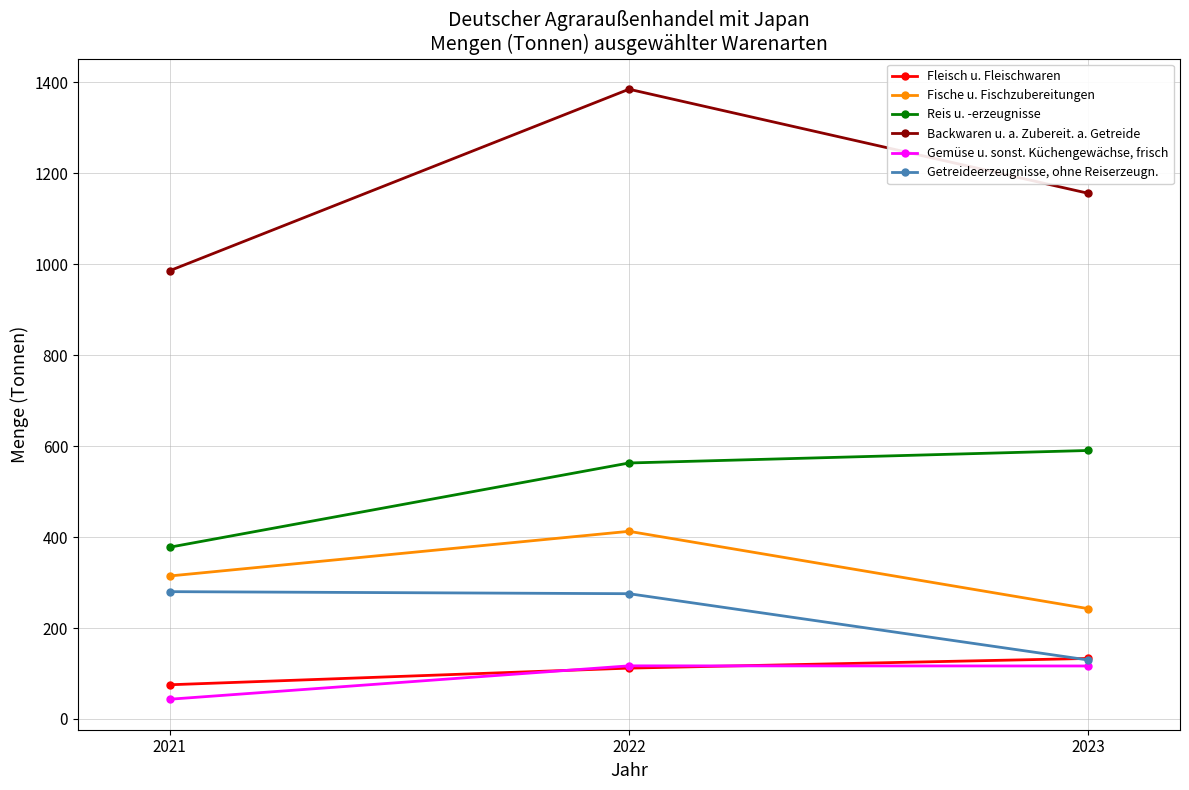

Rank the series by their maximum value, from lowest to highest.

Gemüse u. sonst. Küchengewächse, frisch, Fleisch u. Fleischwaren, Getreideerzeugnisse, ohne Reiserzeugn., Fische u. Fischzubereitungen, Reis u. -erzeugnisse, Backwaren u. a. Zubereit. a. Getreide